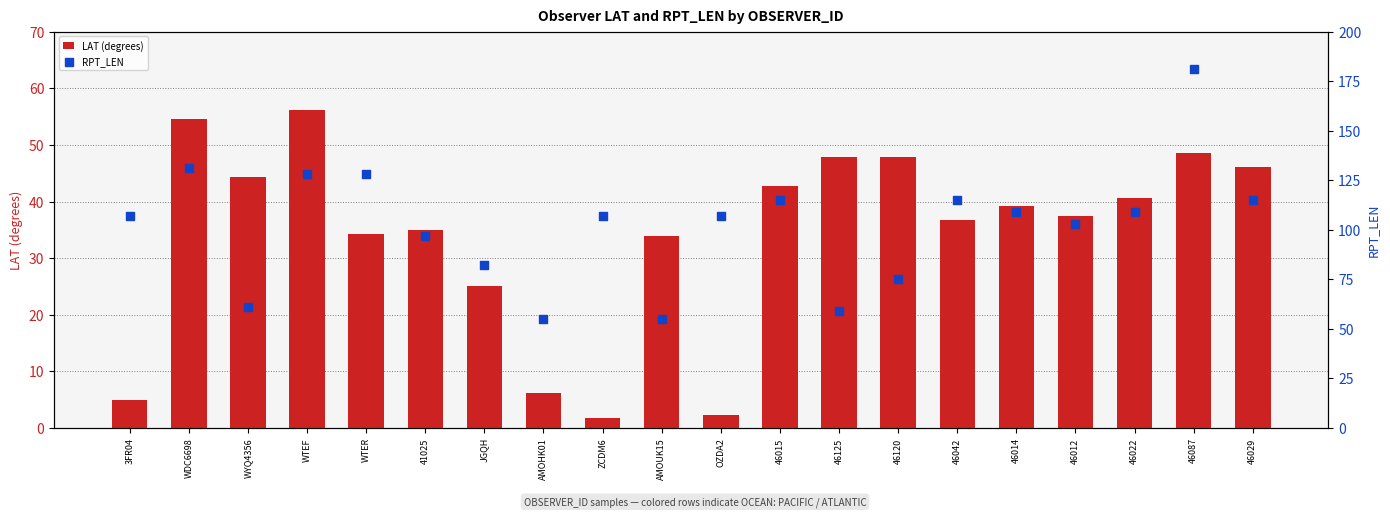

What are all the series names shown in the legend?

LAT (degrees), RPT_LEN